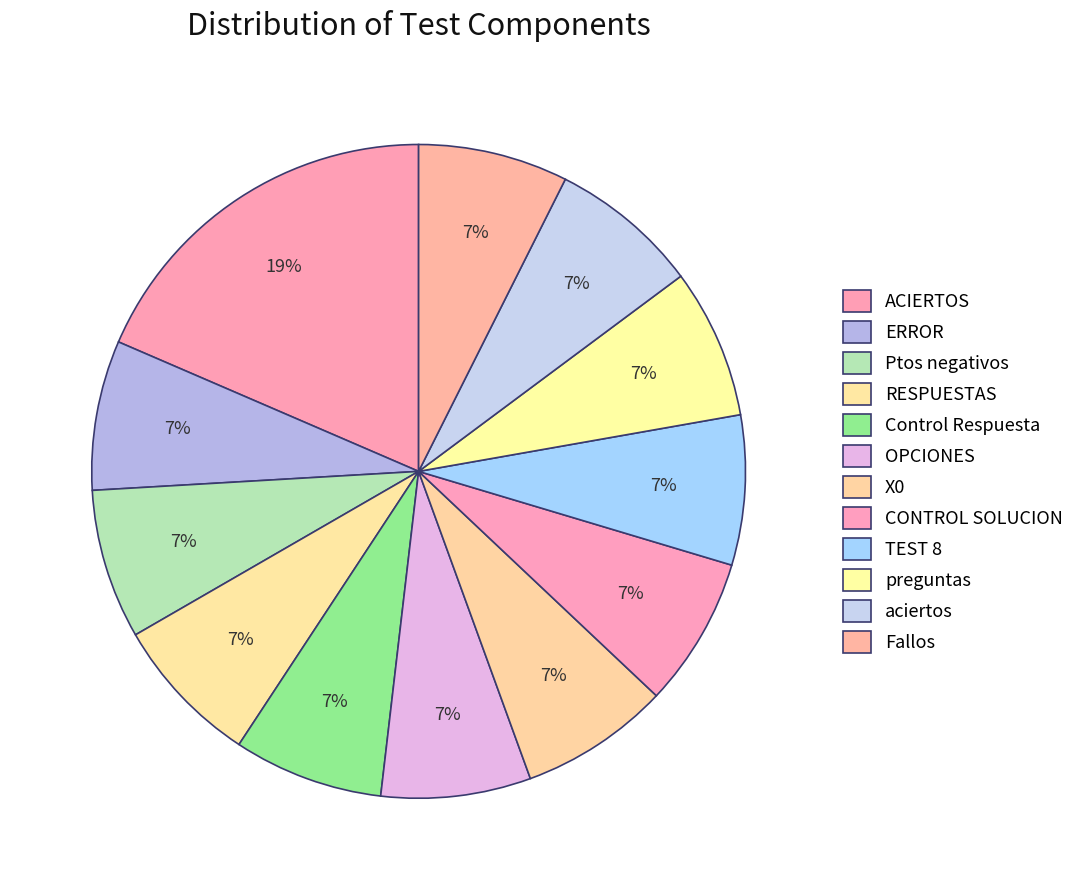

To the nearest percent, what is the average slice percentage?

8%